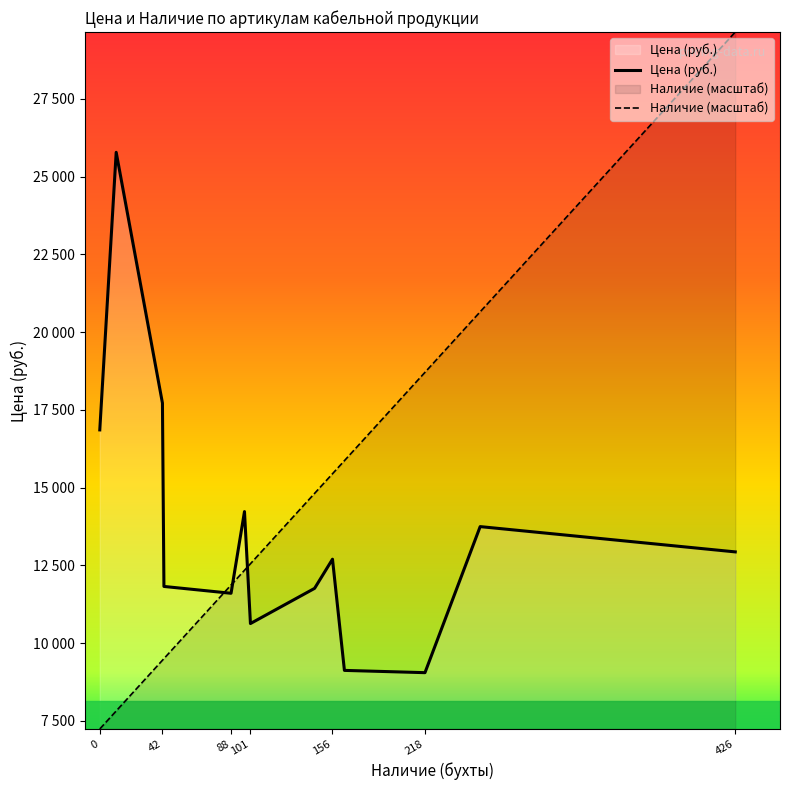

How many values in the Цена (руб.) series exceed 12698?

7